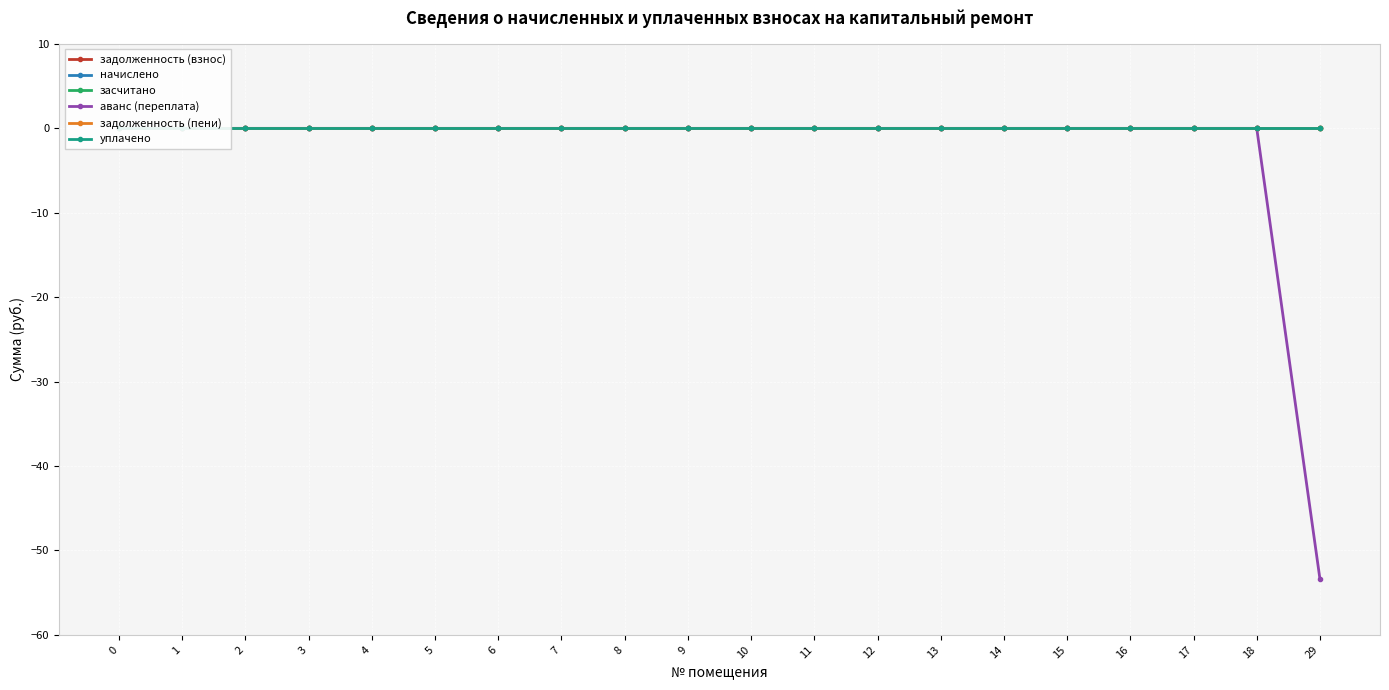

Reading left to right, list all the values displayed in this chart.

задолженность (взнос): 0=0.0	1=0.0	2=0.0	3=0.0	4=0.0	5=0.0	6=0.0	7=0.0	8=0.0	9=0.0	10=0.0	11=0.0	12=0.0	13=0.0	14=0.0	15=0.0	16=0.0	17=0.0	18=0.0	29=0.0
начислено: 0=0.0	1=0.0	2=0.0	3=0.0	4=0.0	5=0.0	6=0.0	7=0.0	8=0.0	9=0.0	10=0.0	11=0.0	12=0.0	13=0.0	14=0.0	15=0.0	16=0.0	17=0.0	18=0.0	29=0.0
засчитано: 0=0.0	1=0.0	2=0.0	3=0.0	4=0.0	5=0.0	6=0.0	7=0.0	8=0.0	9=0.0	10=0.0	11=0.0	12=0.0	13=0.0	14=0.0	15=0.0	16=0.0	17=0.0	18=0.0	29=0.0
аванс (переплата): 0=0.0	1=0.0	2=0.0	3=0.0	4=0.0	5=0.0	6=0.0	7=0.0	8=0.0	9=0.0	10=0.0	11=0.0	12=0.0	13=0.0	14=0.0	15=0.0	16=0.0	17=0.0	18=0.0	29=-53.4
задолженность (пени): 0=0.0	1=0.0	2=0.0	3=0.0	4=0.0	5=0.0	6=0.0	7=0.0	8=0.0	9=0.0	10=0.0	11=0.0	12=0.0	13=0.0	14=0.0	15=0.0	16=0.0	17=0.0	18=0.0	29=0.0
уплачено: 0=0.0	1=0.0	2=0.0	3=0.0	4=0.0	5=0.0	6=0.0	7=0.0	8=0.0	9=0.0	10=0.0	11=0.0	12=0.0	13=0.0	14=0.0	15=0.0	16=0.0	17=0.0	18=0.0	29=0.0